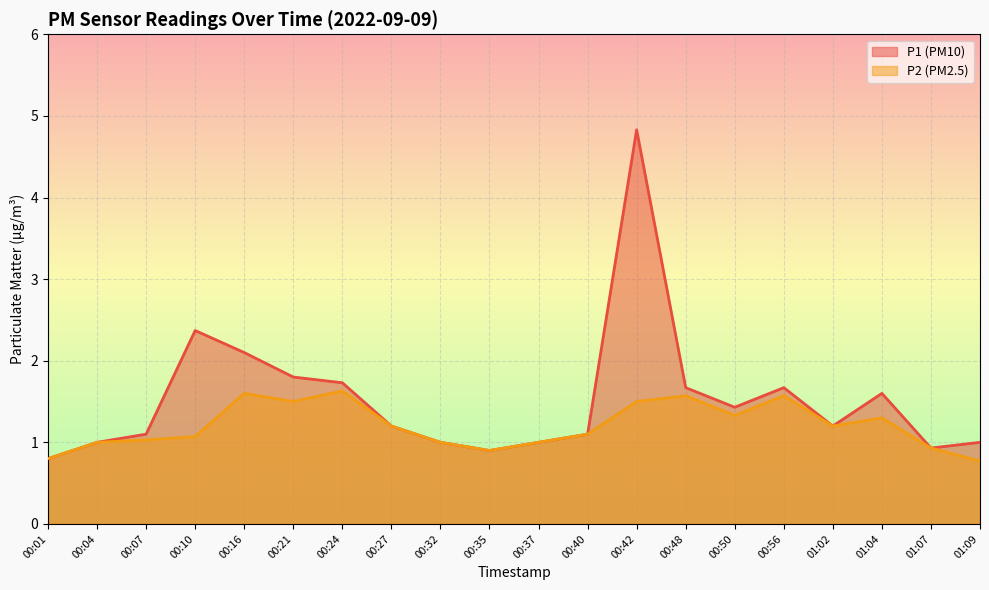

Is it true that P2 equals 1.3 at 01:09?

False